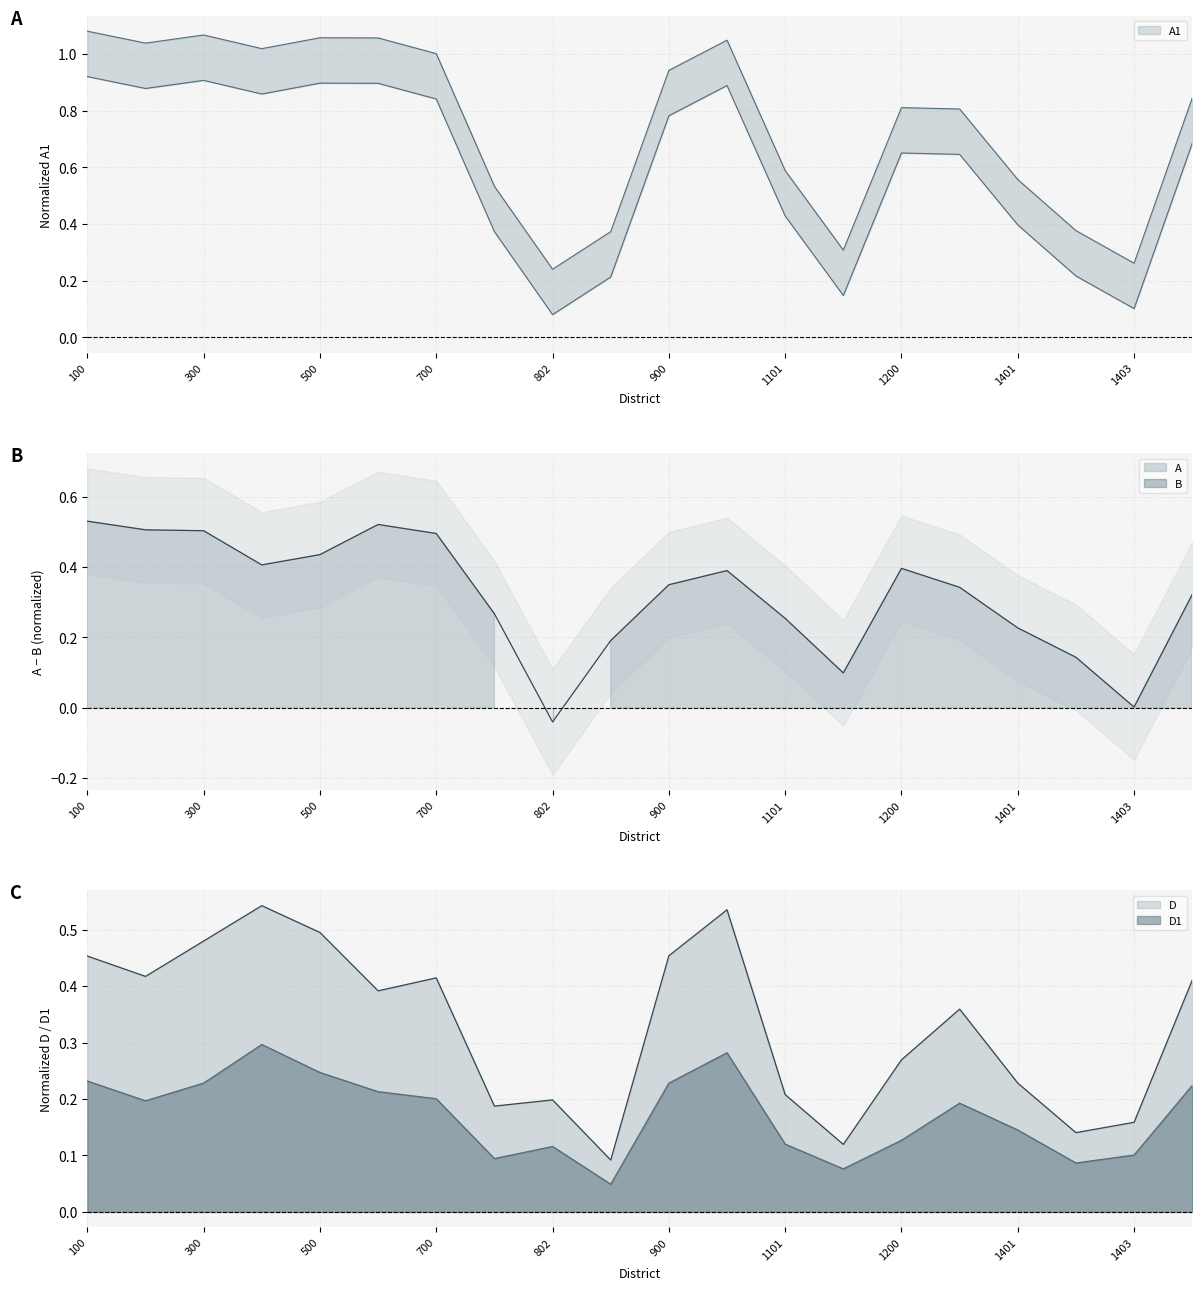

Rank the categories by A1 value from highest to lowest.

100, 300, 500, 600, 1000, 200, 400, 700, 900, 1500, 1200, 1300, 1101, 1401, 801, 1402, 803, 1102, 1403, 802